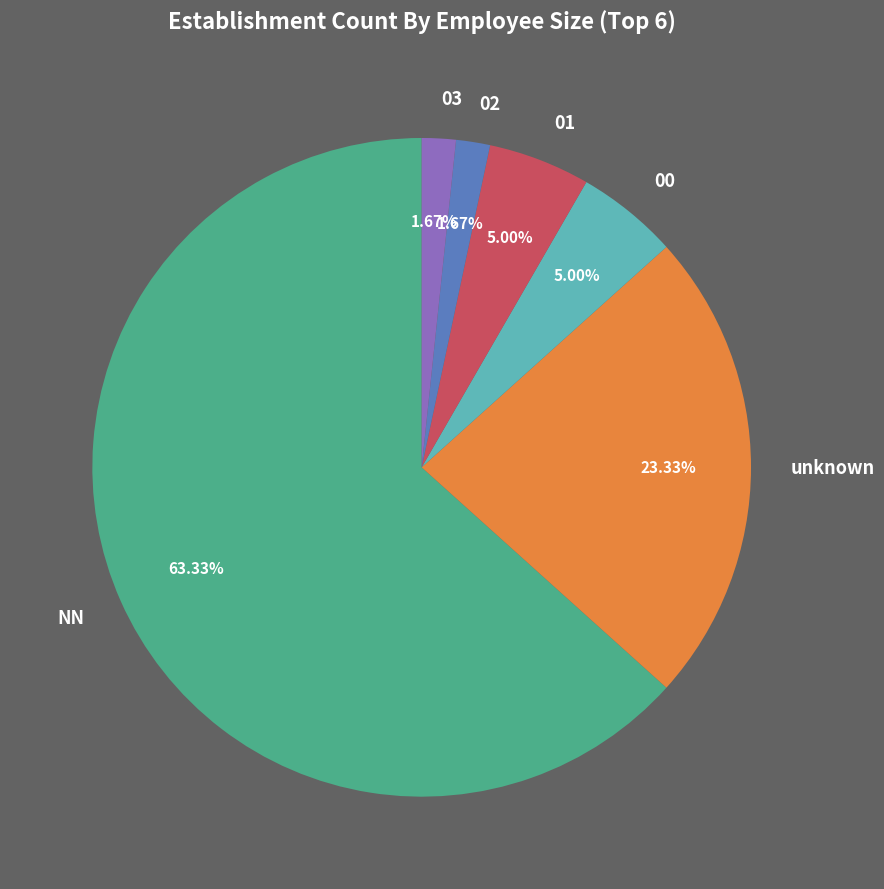

To the nearest percent, what is the average slice percentage?

17%